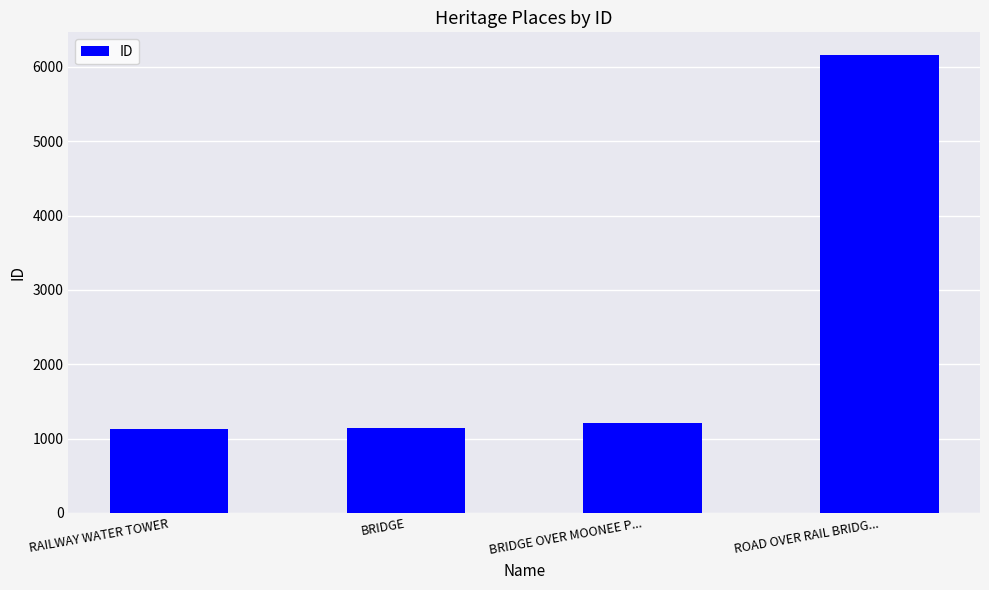

Read the value at BRIDGE, to the nearest 10.

1140